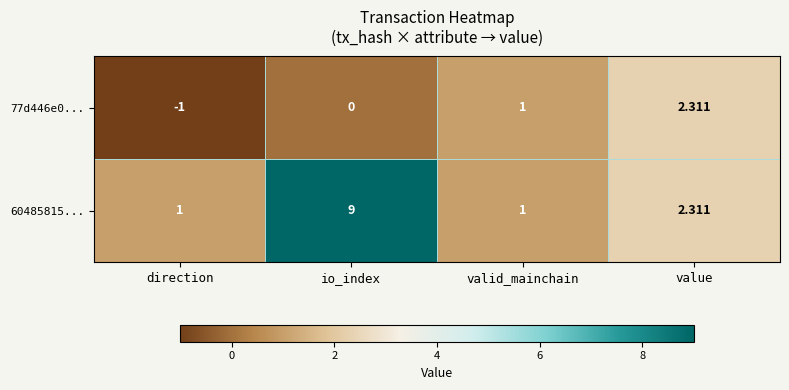

Which series has the largest range (max minus min)?

60485815...